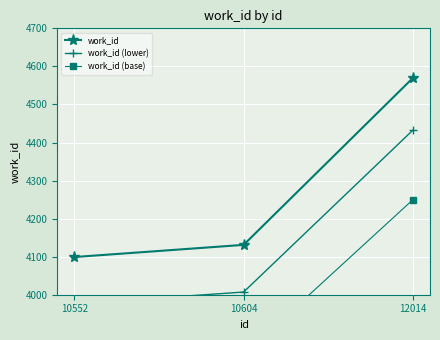

At which category is the sum across all series the highest?

12014